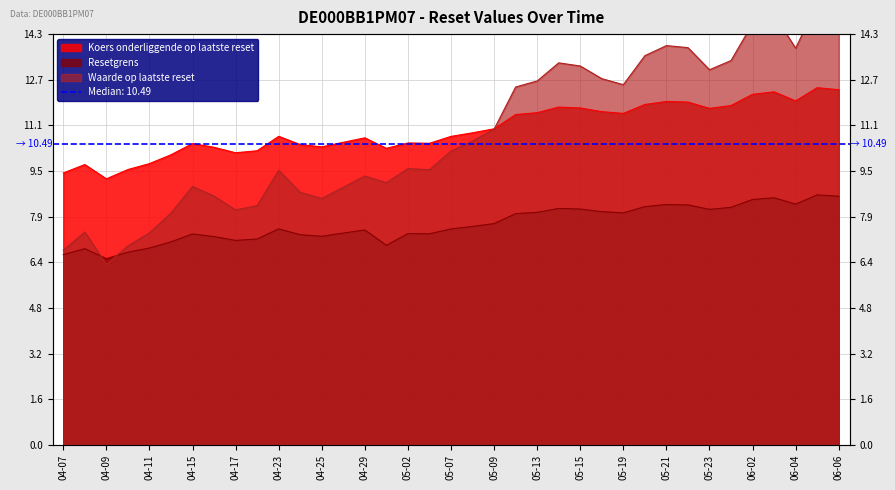

How many interior local peaks does the Resetgrens series have?

9